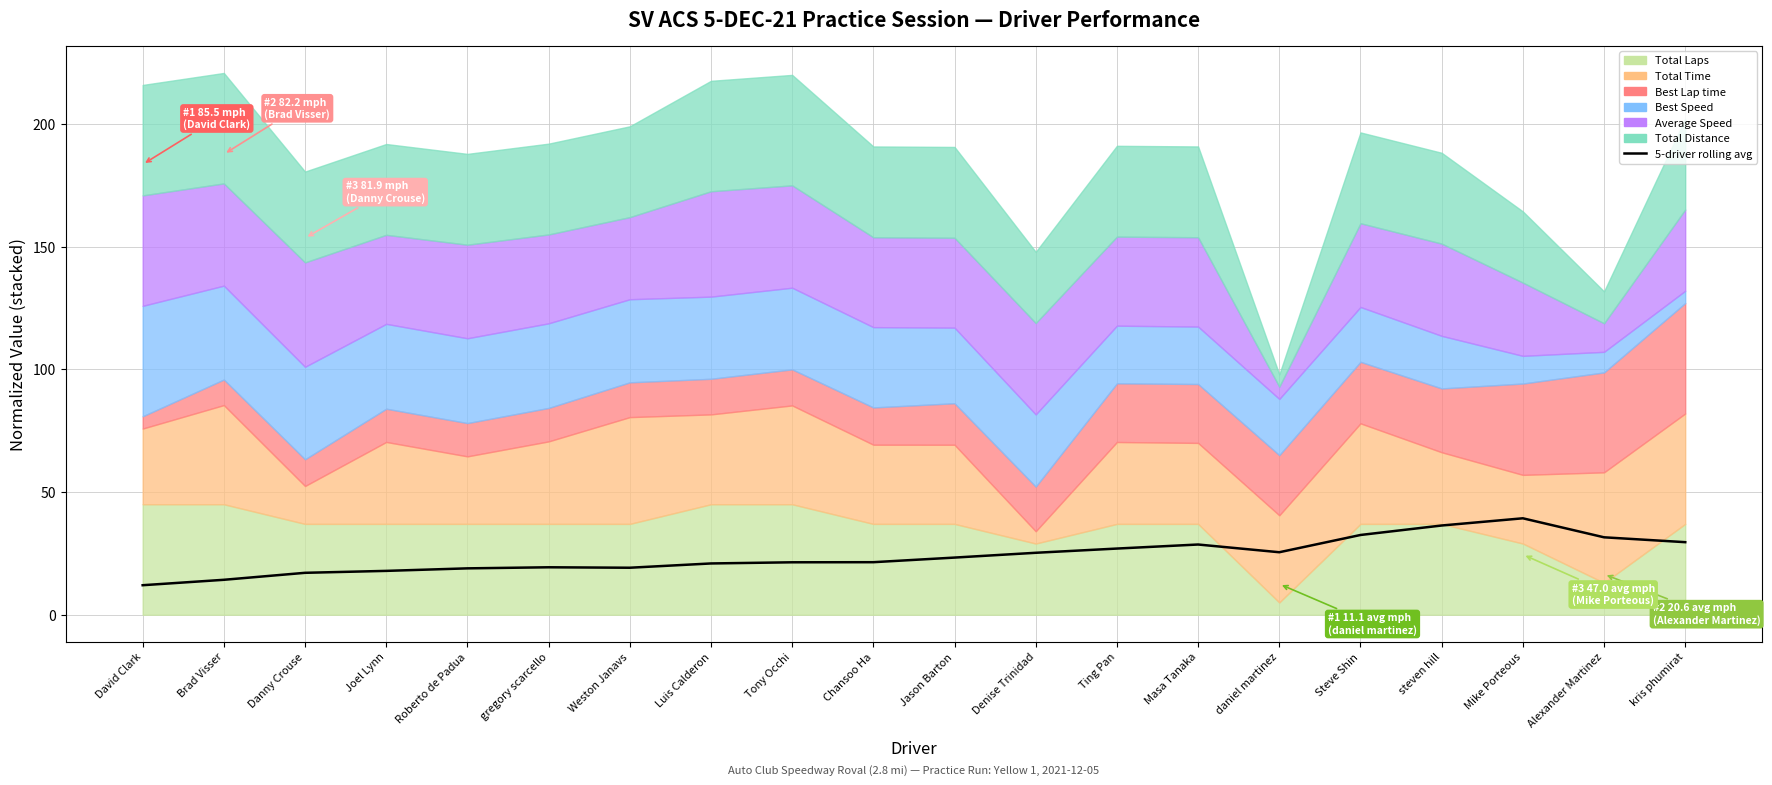

What is the label of the 5th point from the left?

Roberto de Padua